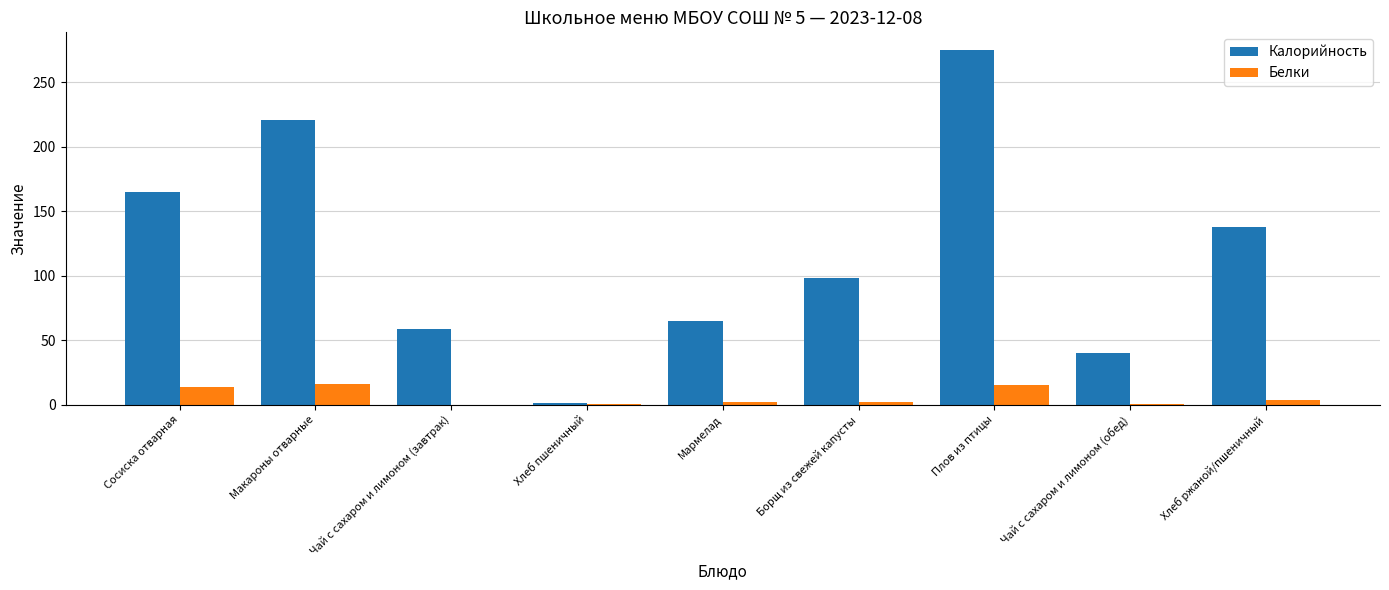

What is the greatest value displayed?

274.8